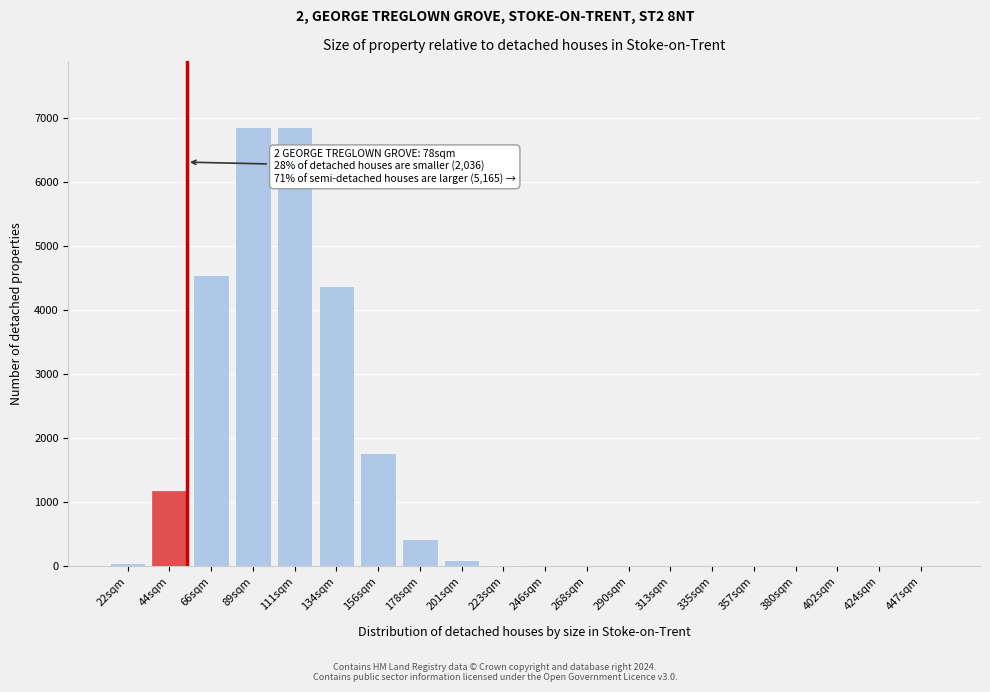

What is the sum of all values?

26166